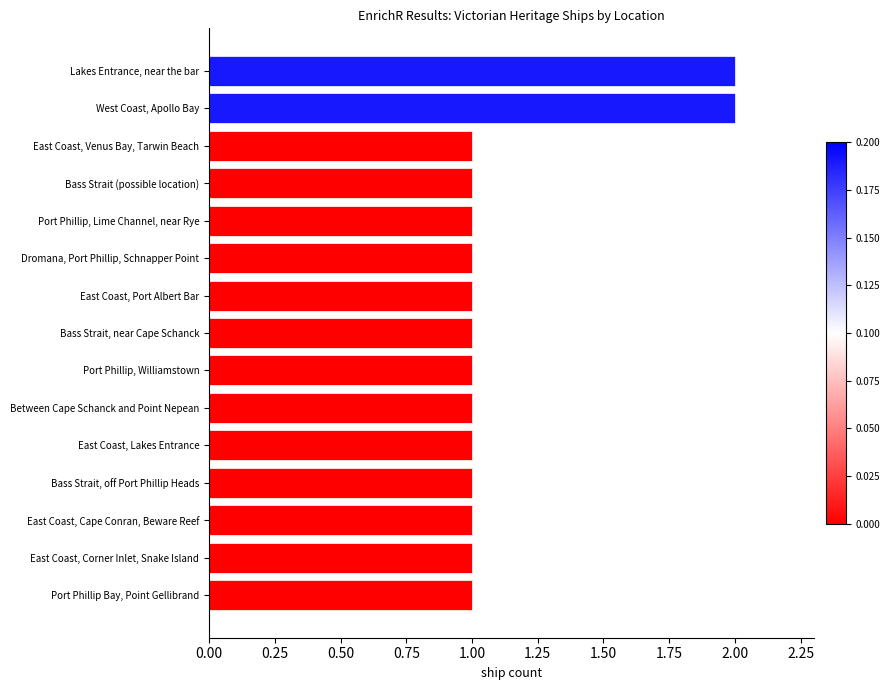

Are the bars grouped side by side (vs. stacked)?

No